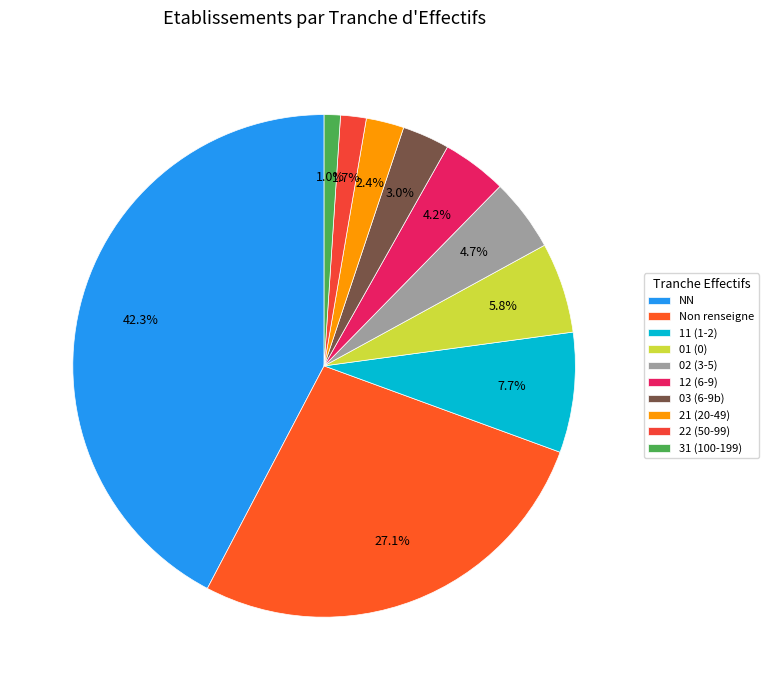

Rank the categories by value from highest to lowest.

NN, Non renseigne, 11 (1-2), 01 (0), 02 (3-5), 12 (6-9), 03 (6-9b), 21 (20-49), 22 (50-99), 31 (100-199)